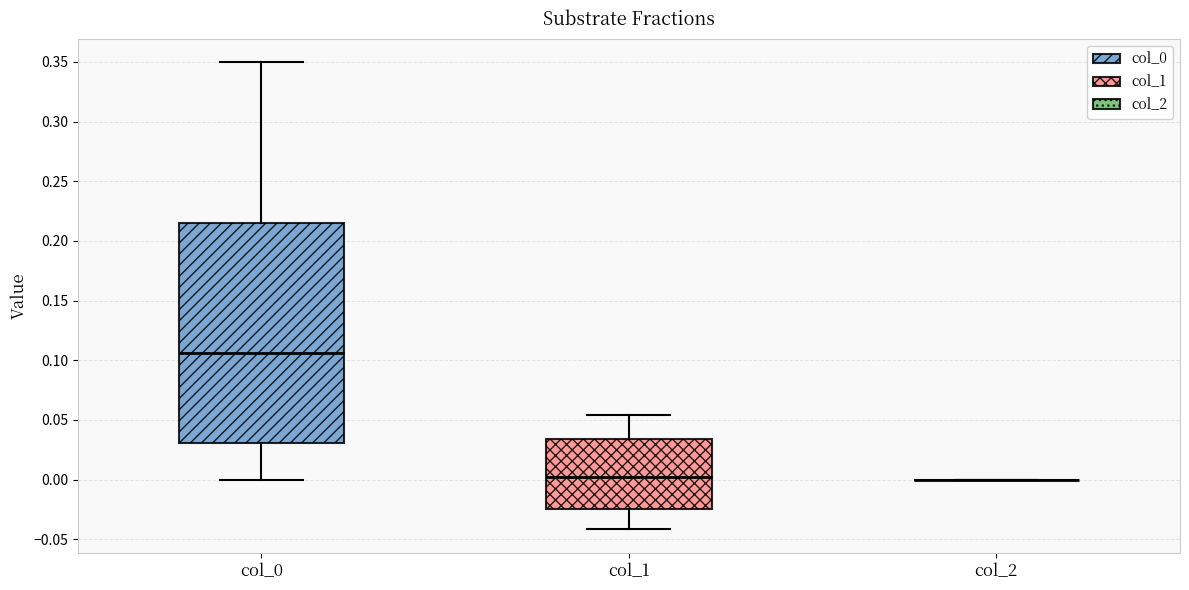

Reading left to right, transcribe this box plot: for each box, give where its median line is, the range the box spans, and where its two whiskers end, as read against the y-axis. The values are not printed on the chart, so give them approximately, as read against the axis.

col_0: median 0.105, box 0.030 to 0.215, whiskers 0.000 to 0.350
col_1: median 0.000, box -0.025 to 0.035, whiskers -0.040 to 0.055
col_2: box collapsed to a line at 0.000, whiskers 0.000 to 0.000